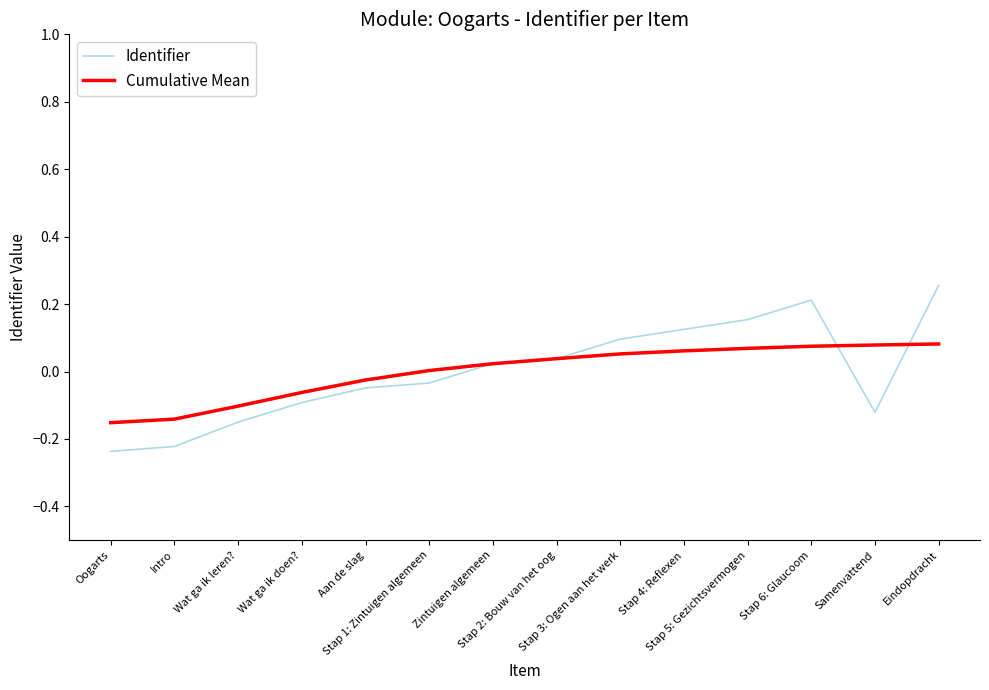

What position from the left is Aan de slag?

5